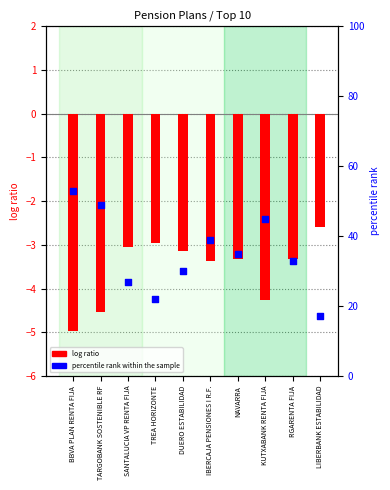

At which category is the sum across all series the highest?

BBVA PLAN RENTA FIJA